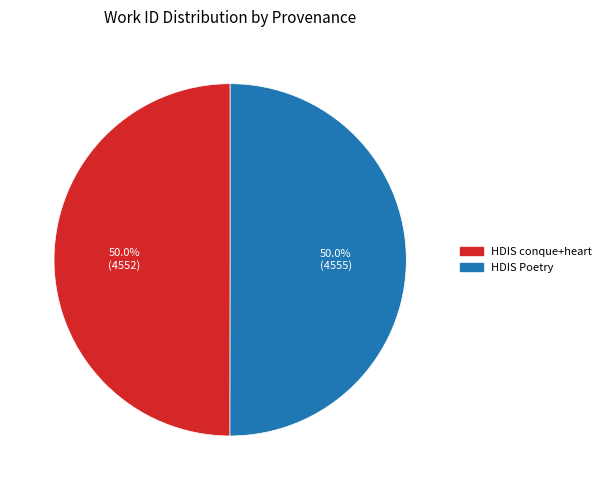

How many segments does this pie chart have?

2